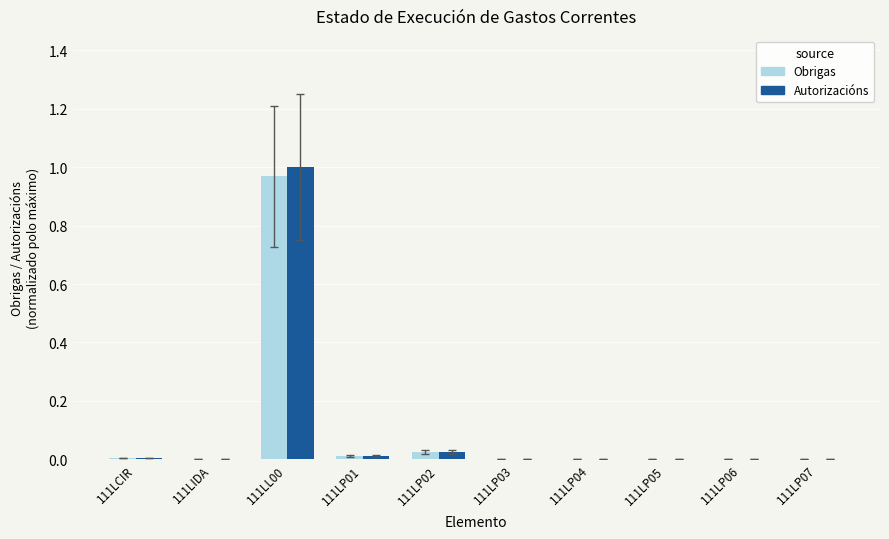

What are all the series names shown in the legend?

Obrigas, Autorizacións